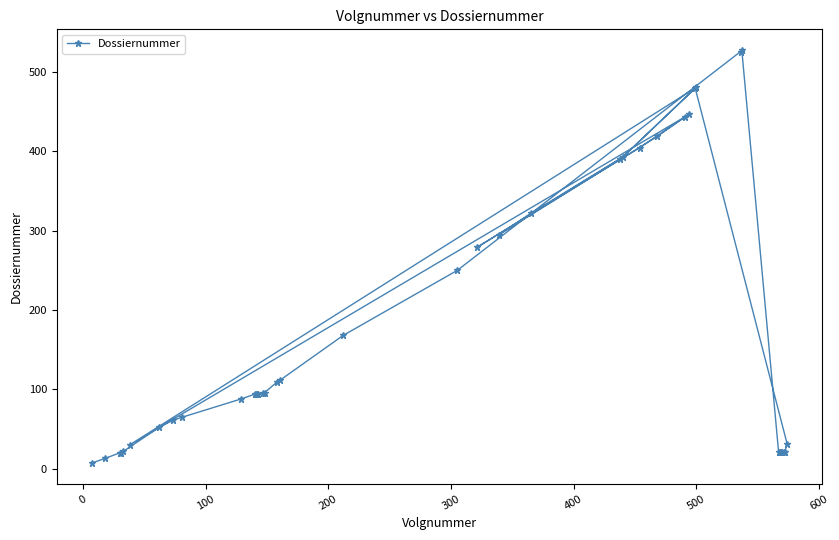

What is the minimum value shown in the chart?

7